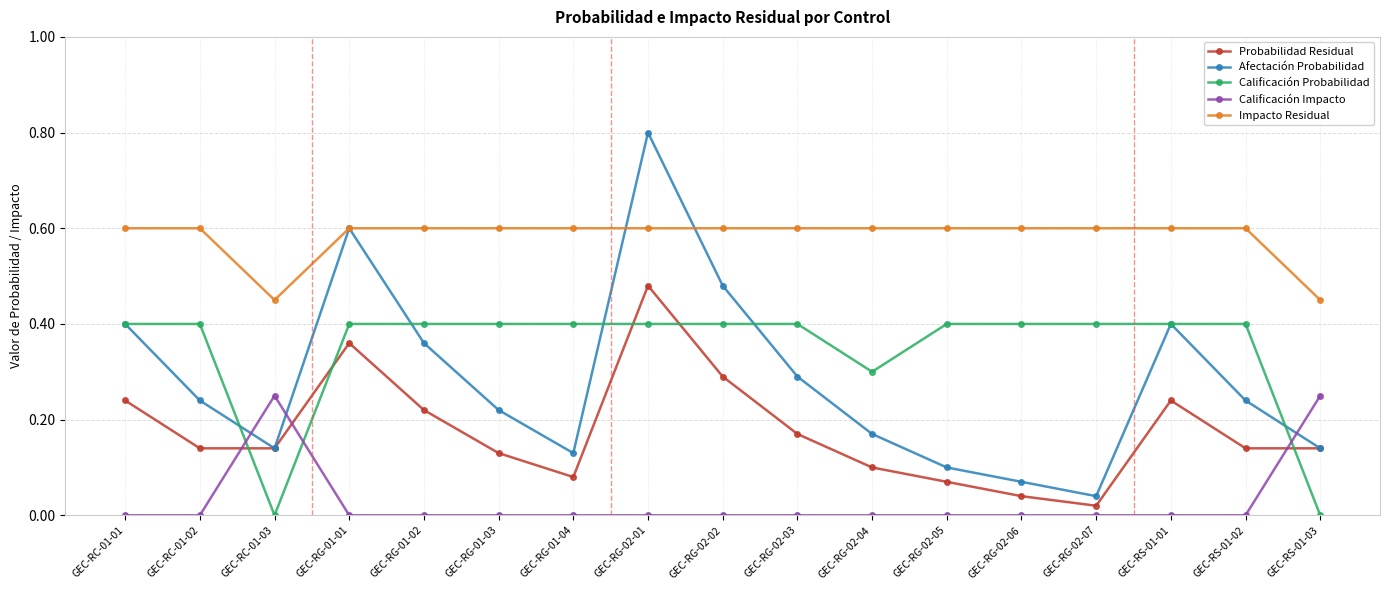

Between which two adjacent categories do Probabilidad Residual and Calificación Probabilidad first intersect?

GEC-RC-01-02 and GEC-RC-01-03